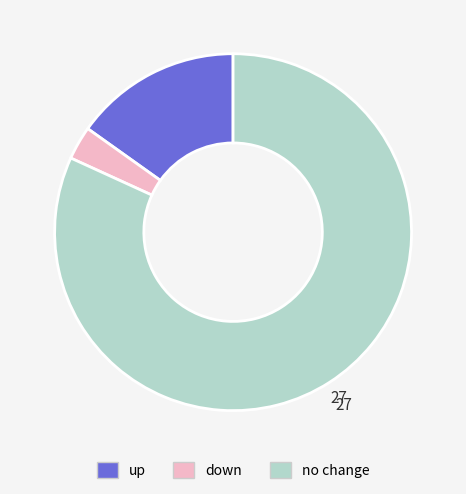

Is there any slice that represents more than half of the pie?

Yes